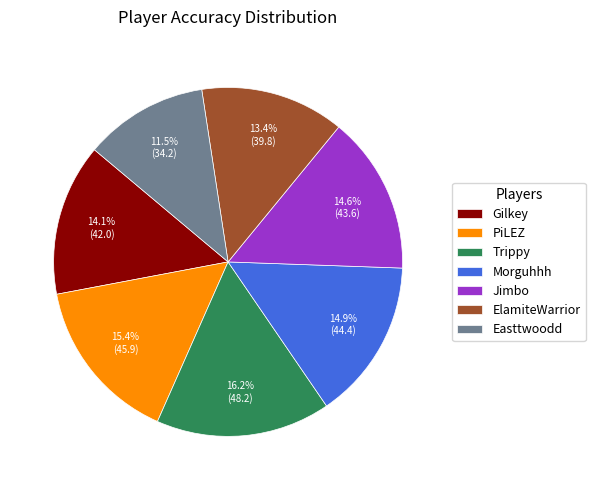

Which has a higher value, Morguhhh or PiLEZ?

PiLEZ